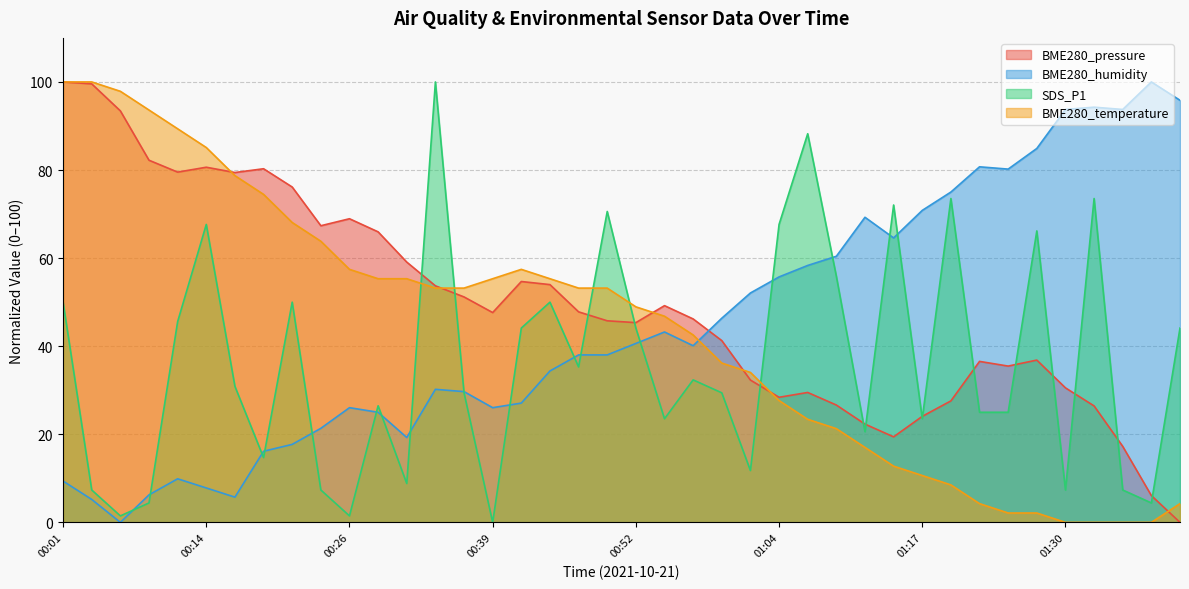

At how many categories does at least one series exceed 14?

40